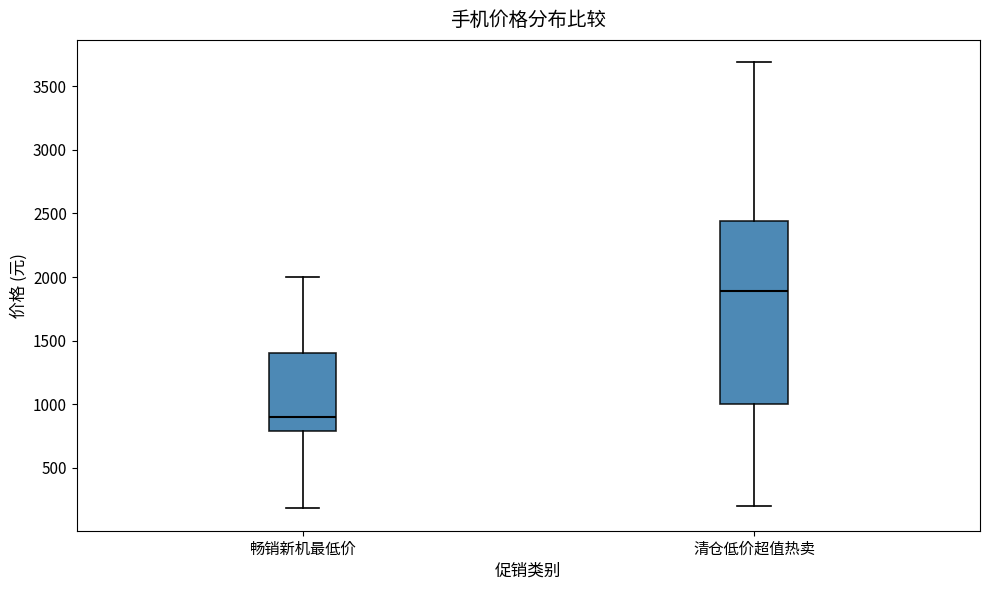

Reading left to right, read every box against the y-axis: the position of its median line, the range the box covers, and the ends of its whiskers. The values are not printed on the chart, so give them approximately, as read against the axis.

畅销新机最低价: median 900, box 800 to 1400, whiskers 200 to 2000
清仓低价超值热卖: median 1900, box 1000 to 2450, whiskers 200 to 3700